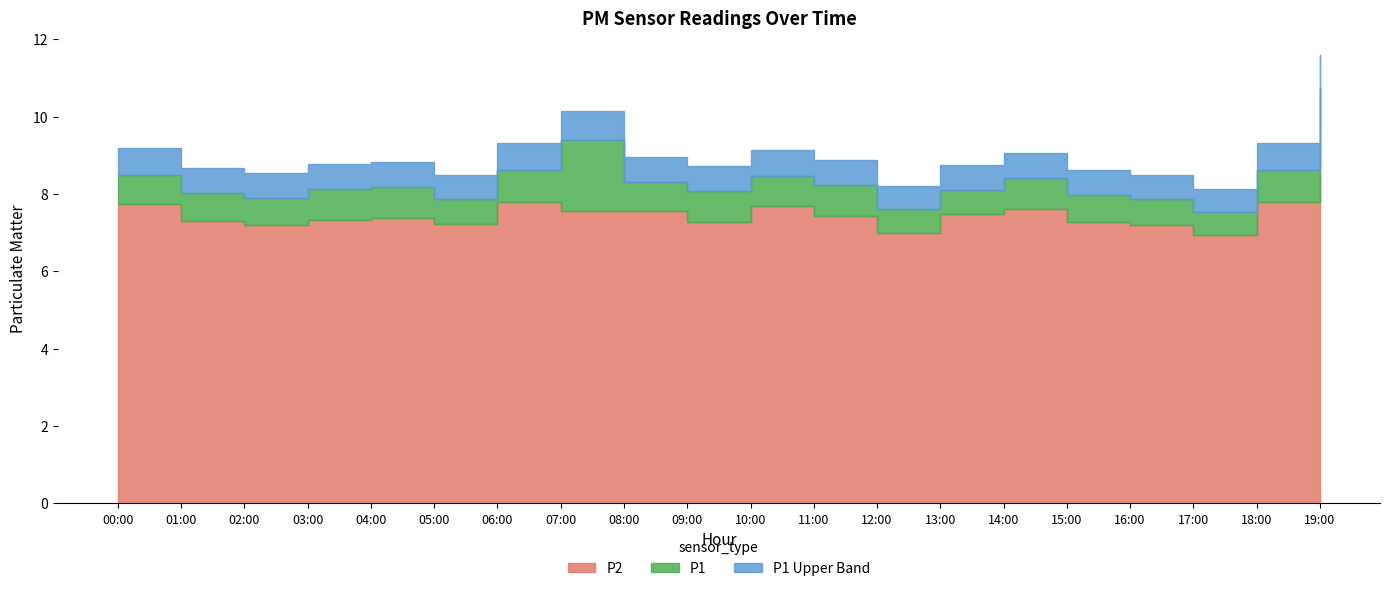

Where is the first local maximum for P1?

04:00